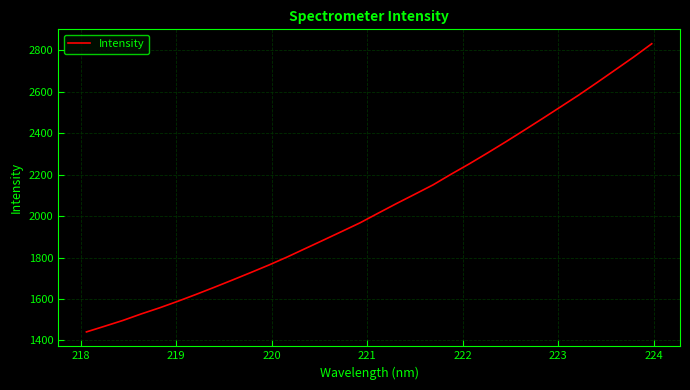

What is the difference between the maximum and minimum values?

1391.5